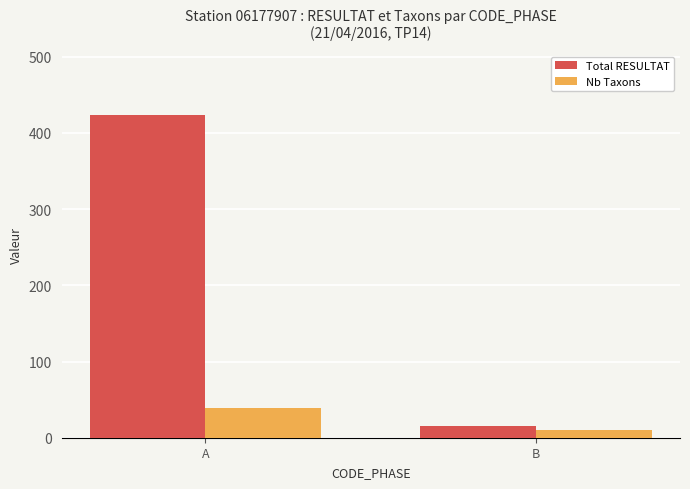

What is the sum of the Nb Taxons values at A and B?

49